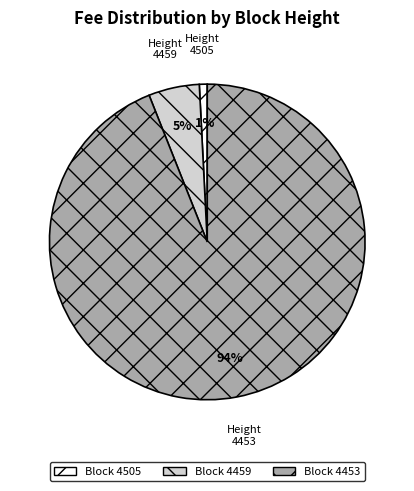

Is it true that 4459 is 12% of the pie?

False